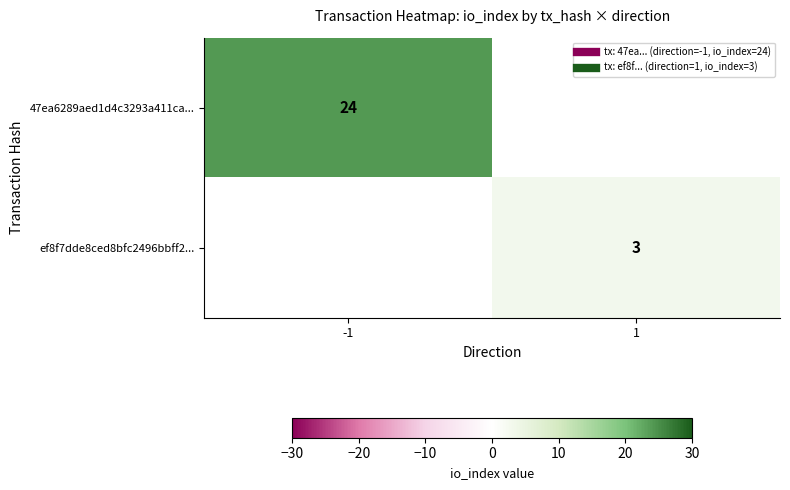

At which label is 47ea6289aed1d4c3293a411ca... closest to 24?

-1